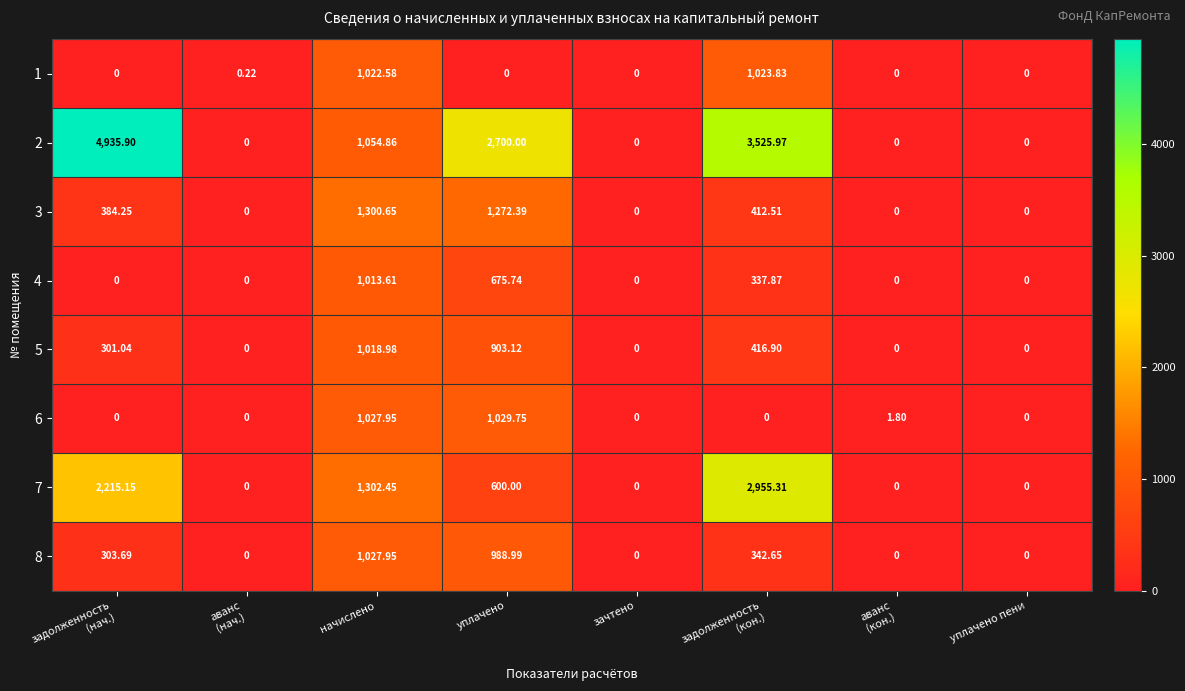

Which category has the highest value in the 4 series?

начислено